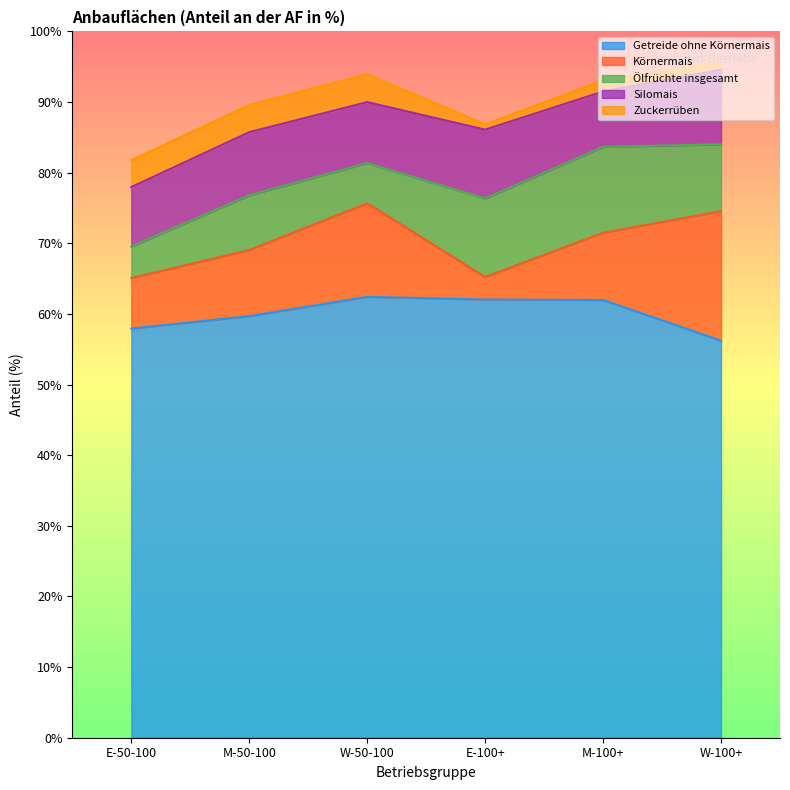

What is the difference between the maximum and minimum values in the Ölfrüchte insgesamt series?

7.7